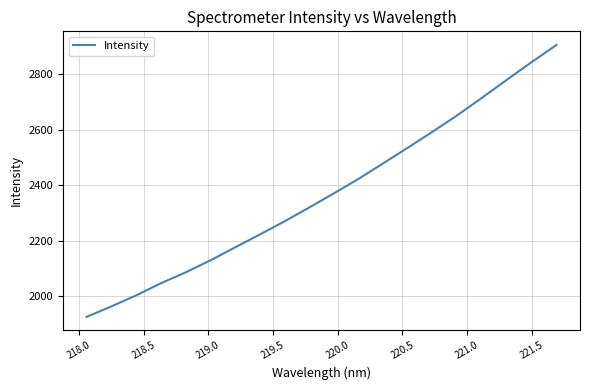

Reading left to right, transcribe all the data shown in this chart.

1925.4	1962.9	2002.6	2046.2	2085.5	2128.6	2175.5	2221.9	2269.3	2319.3	2370.4	2422.6	2478.9	2535.2	2592.9	2652.0	2715.2	2779.6	2843.1	2904.5